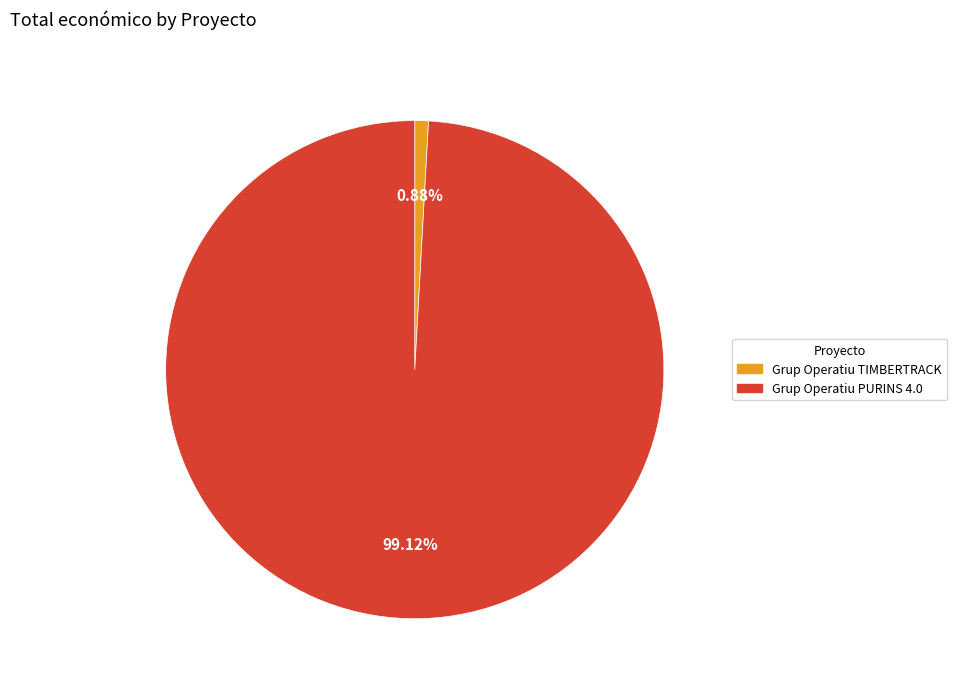

Which slice is the largest?

Grup Operatiu PURINS 4.0